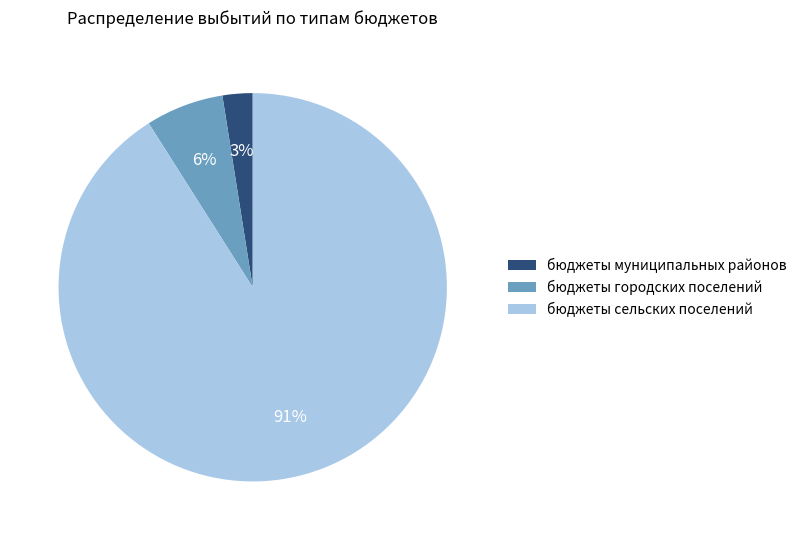

Does any single category account for the majority?

Yes